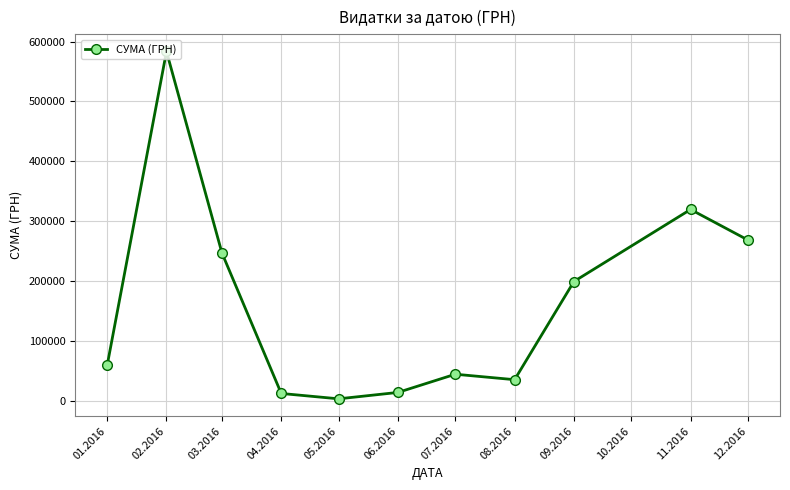

What is the value of the 1st point from the left?

59222.9